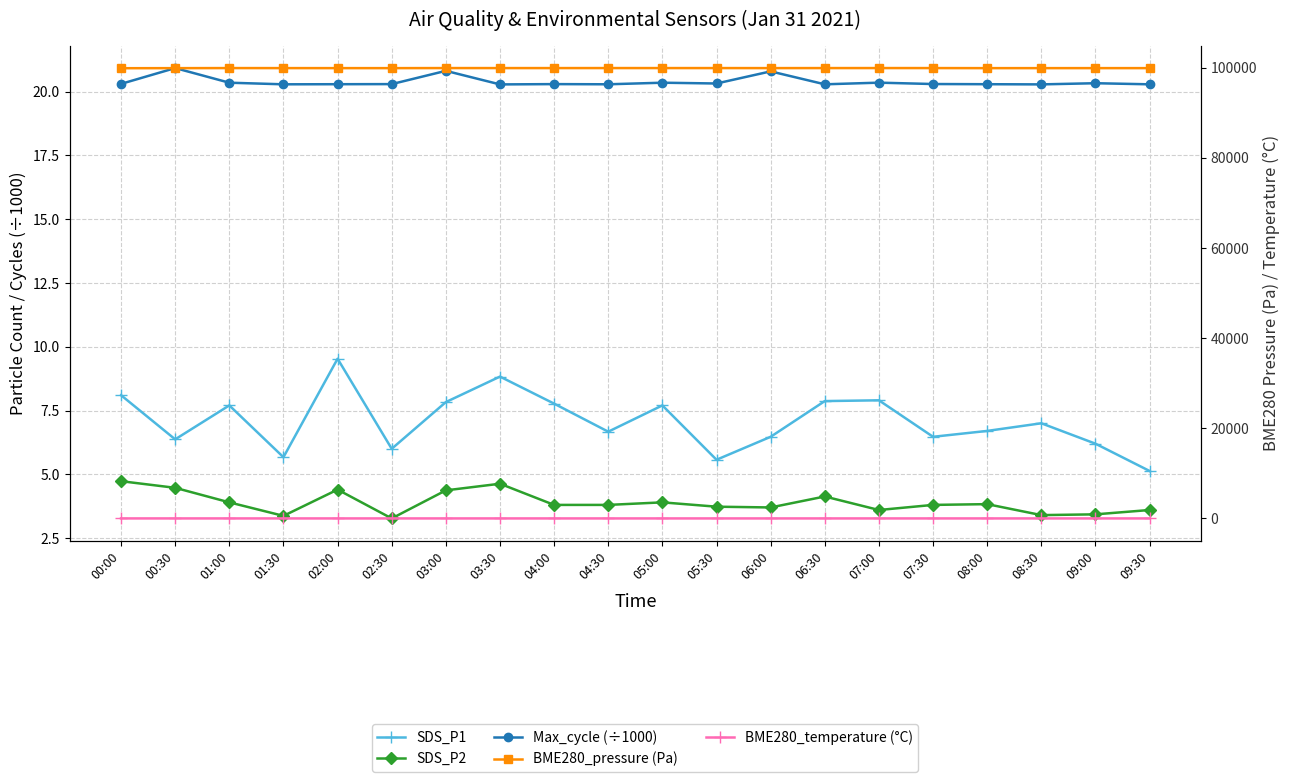

Reading left to right, what are all the values shown in this chart?

SDS_P1: 8.1	6.4	7.7	5.7	9.5	6.0	7.8	8.8	7.8	6.7	7.7	5.6	6.5	7.9	7.9	6.5	6.7	7.0	6.2	5.1
SDS_P2: 4.7	4.5	3.9	3.4	4.4	3.3	4.4	4.6	3.8	3.8	3.9	3.7	3.7	4.1	3.6	3.8	3.8	3.4	3.4	3.6
Max_cycle (÷1000): 20.3	20.9	20.4	20.3	20.3	20.3	20.8	20.3	20.3	20.3	20.4	20.3	20.8	20.3	20.4	20.3	20.3	20.3	20.3	20.3
BME280_pressure (Pa): 99896.5	99911.0	99926.9	99919.3	99915.2	99912.6	99928.1	99924.8	99925.0	99928.3	99926.9	99926.8	99920.0	99925.7	99929.0	99926.2	99911.6	99913.3	99915.3	99915.1
BME280_temperature (°C): -10.0	-10.6	-10.9	-11.2	-11.2	-11.2	-10.9	-10.8	-11.0	-11.0	-10.9	-10.9	-10.9	-11.0	-11.0	-11.1	-11.1	-11.1	-11.2	-11.2